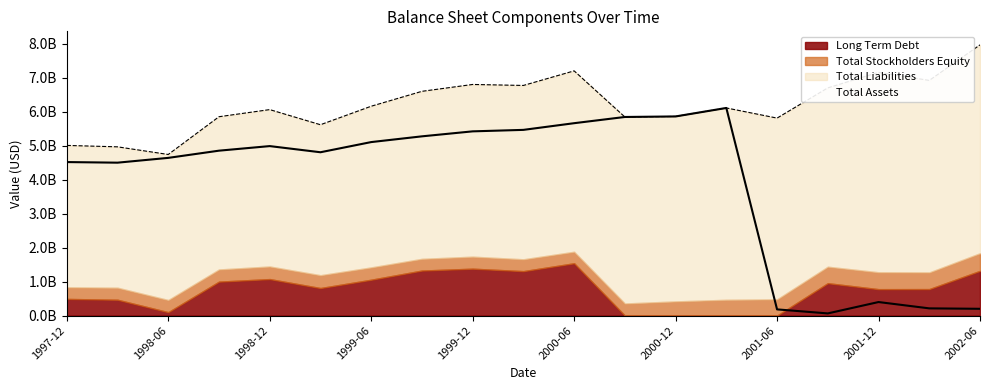

Is it true that Total Liabilities equals 4495500000 at 1998-09-30?

True